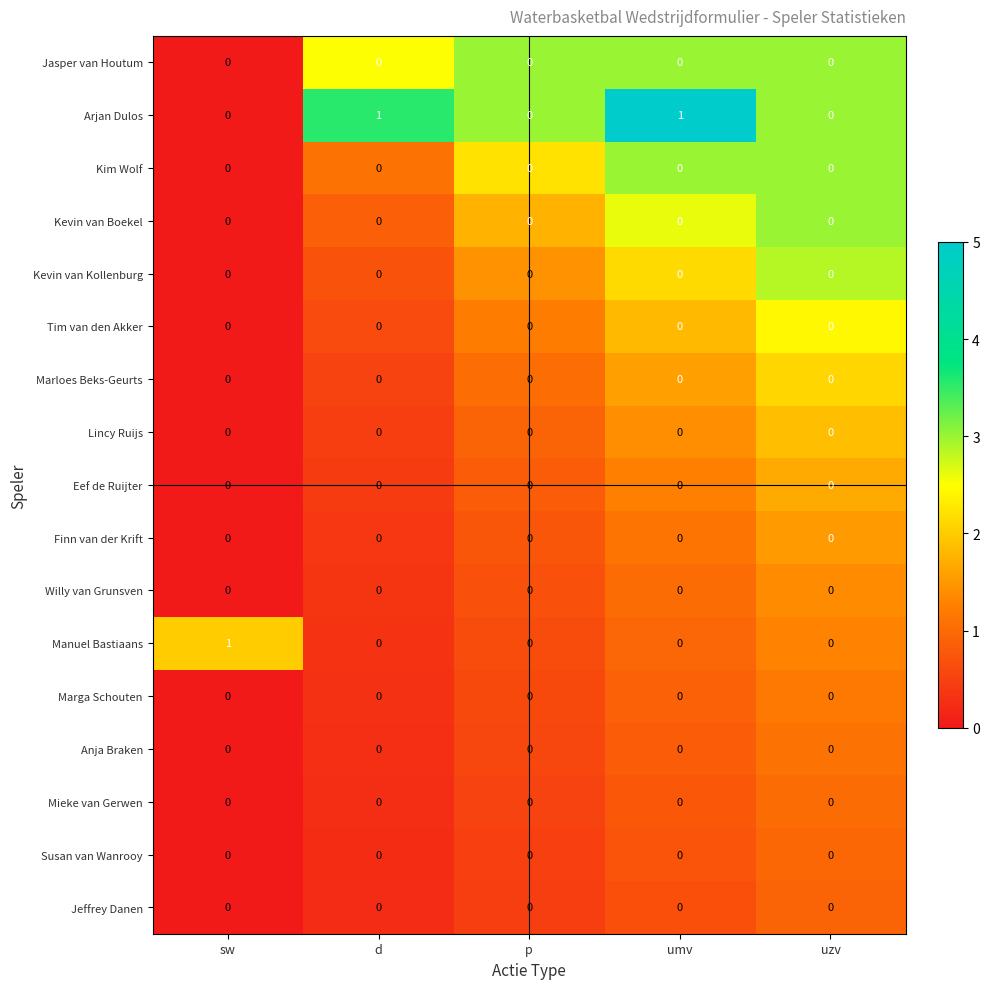

The value of Jasper van Houtum at d is 0. True or false?

True